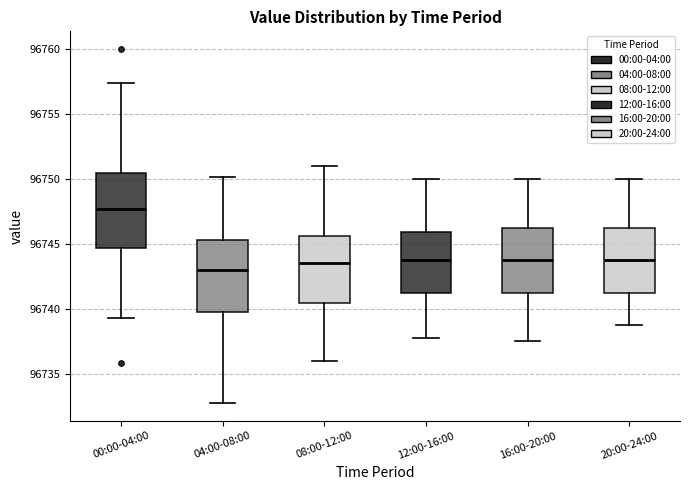

Which box's median line is the lowest?

04:00-08:00